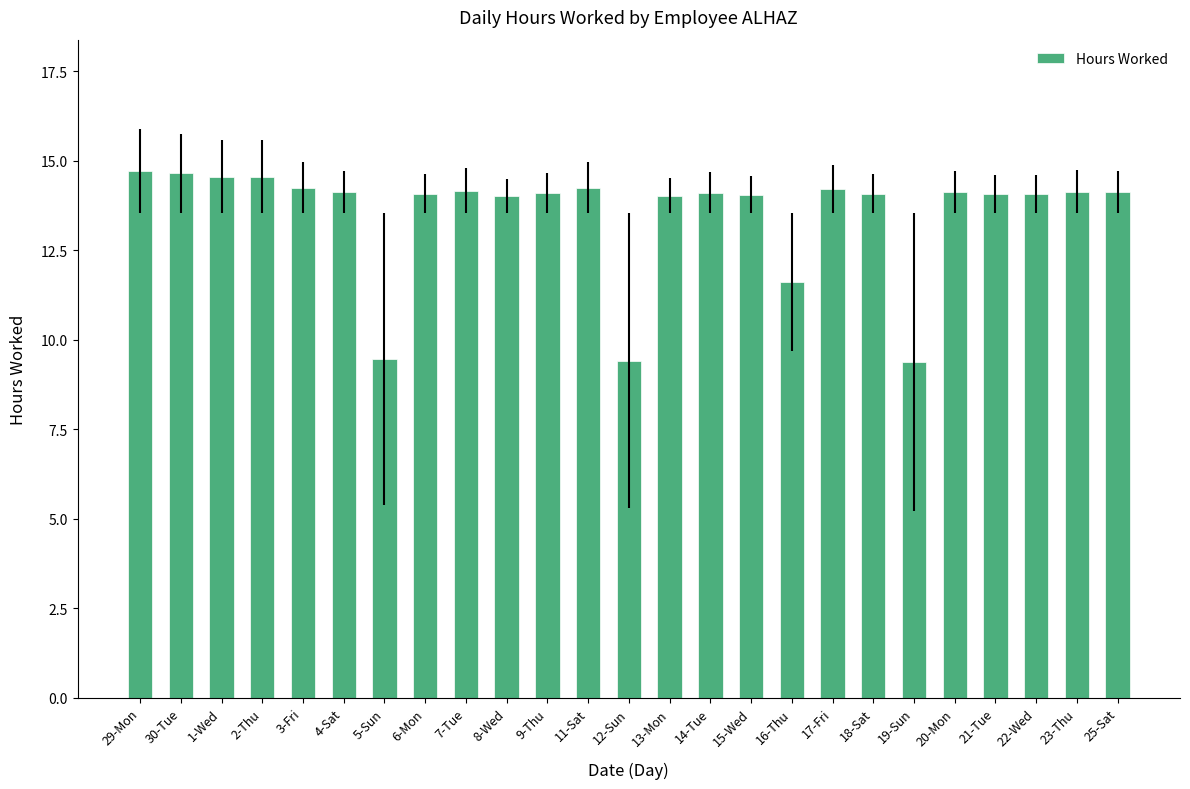

Approximately how many times larger is the value at 11-Sat compared to 4-Sat?

1.0